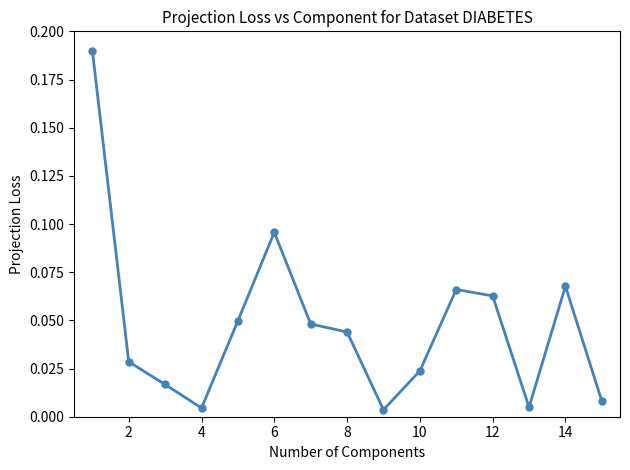

How many interior local valleys (lower than both neighbors) does the data have?

3